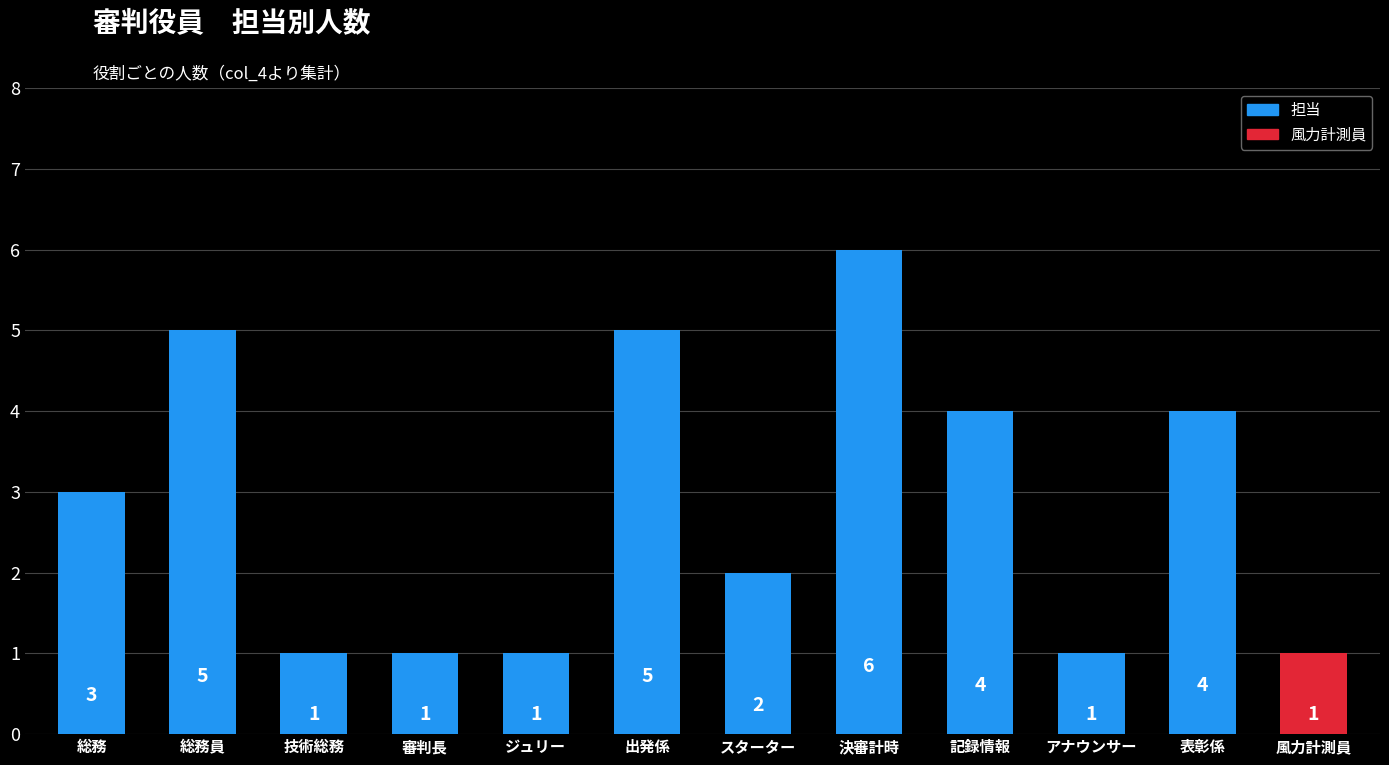

True or false: the data shows 6 at 決審計時.

True